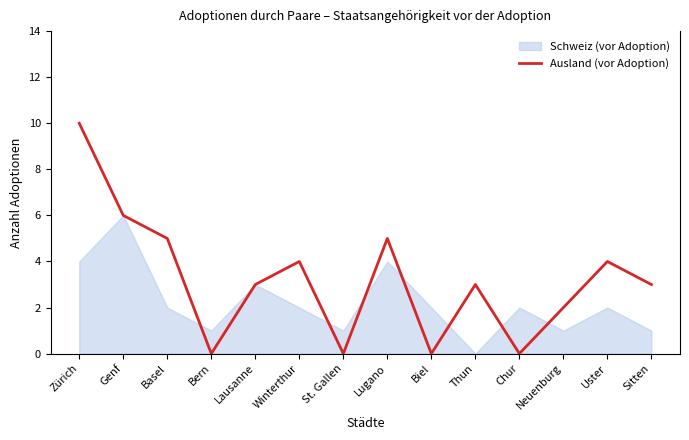

What is the change in value from Uster to Sitten?

-1